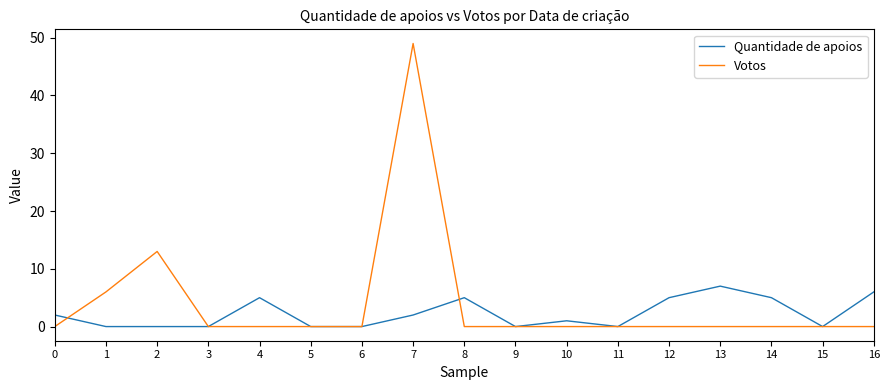

Which series has the widest spread of values?

Votos